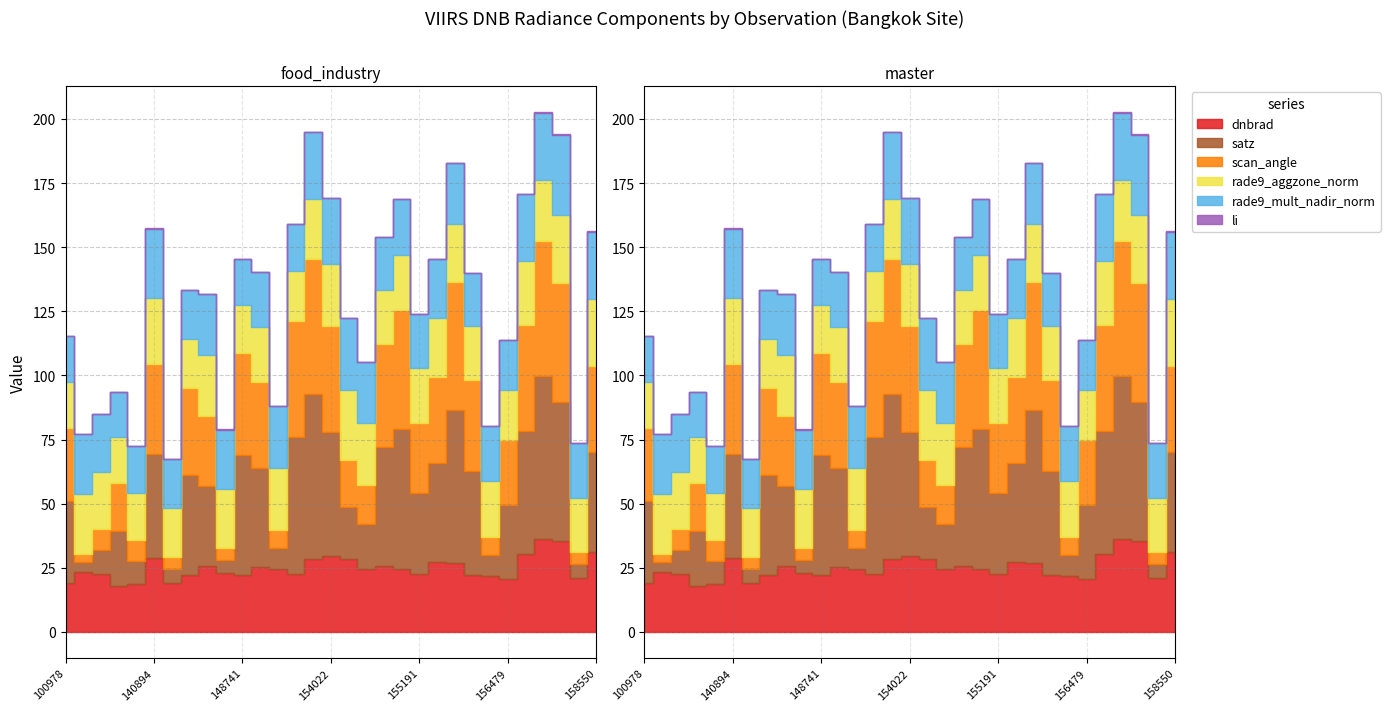

Where do rade9_aggzone_norm and scan_angle first cross each other?

100978 and 101102